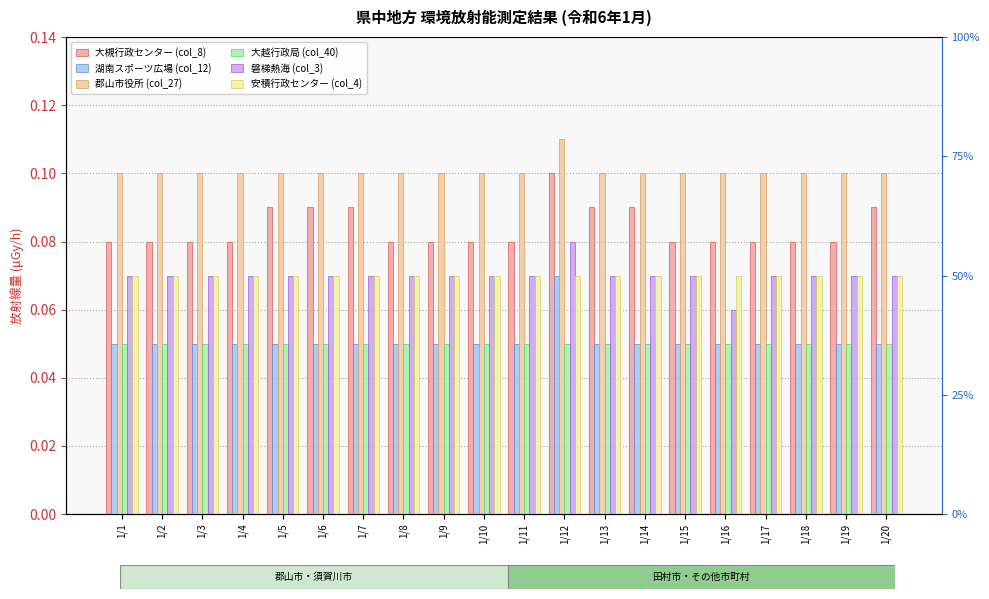

Which series has the largest total across all categories?

郡山市役所 (col_27)